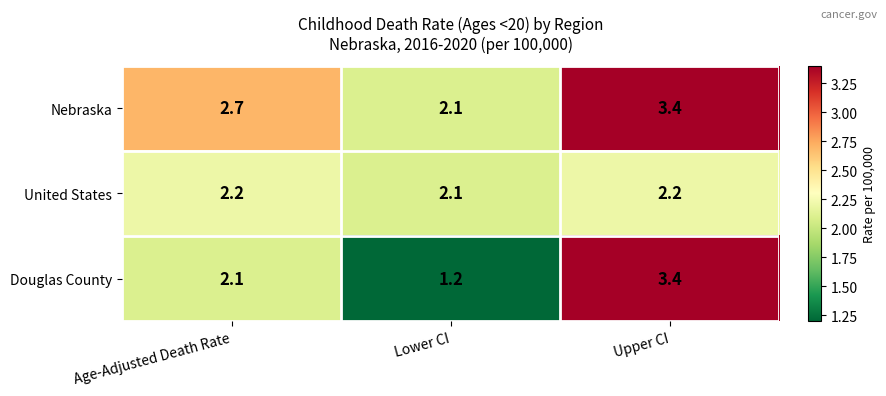

What is the sum of the Douglas County values at Lower CI and Upper CI?

4.6